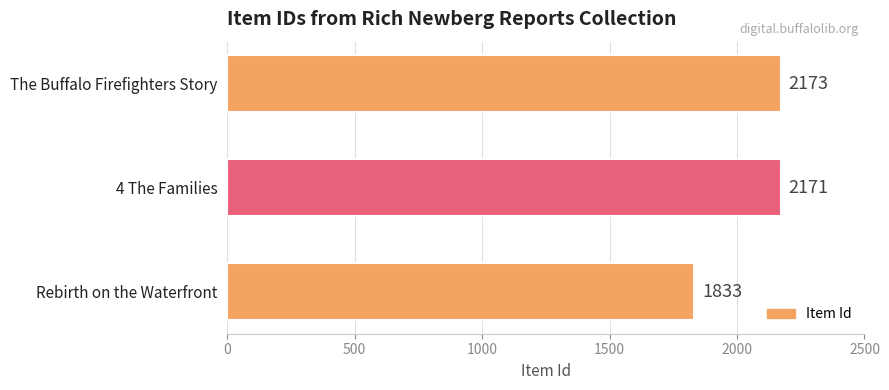

Count the number of categories in the chart.

3